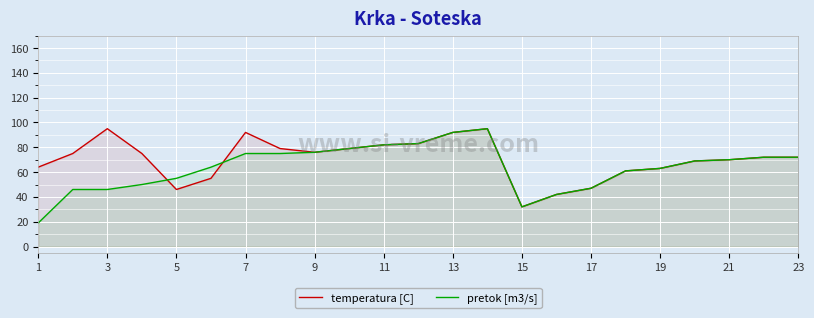

Does the chart display data point markers on the line(s)?

No